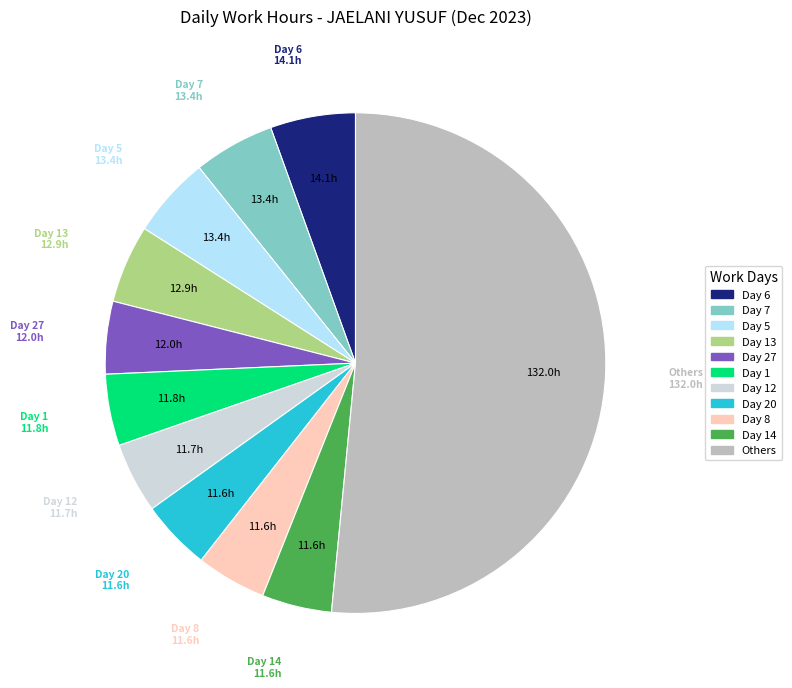

Does any single category account for the majority?

Yes